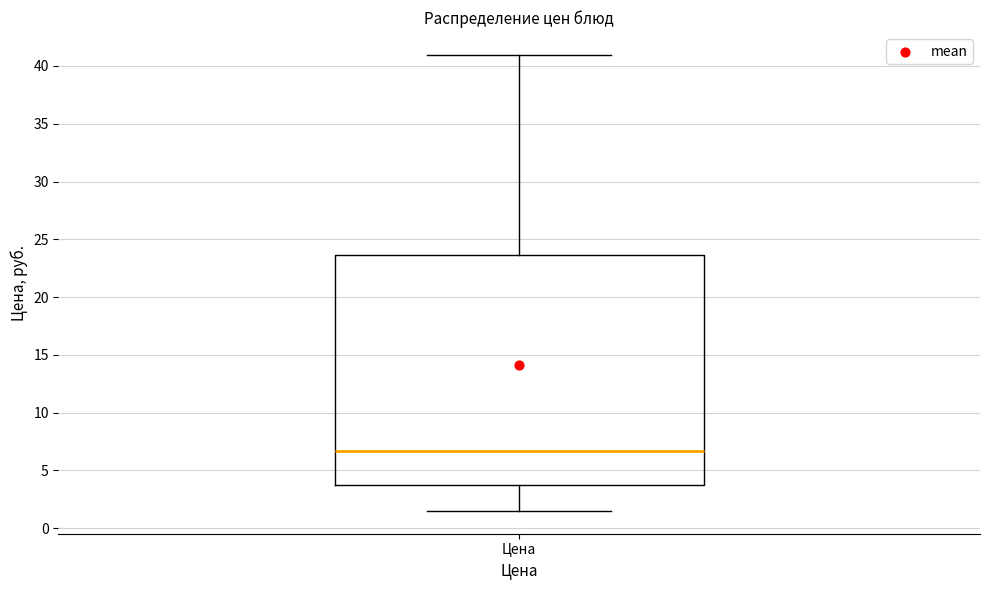

Read this box plot against the y-axis: the position of the median line, the range covered by the box, and the ends of both whiskers. The values are not printed on the chart, so give them approximately, as read against the axis.

median 6.5, box 3.5 to 23.5, whiskers 1.5 to 41.0